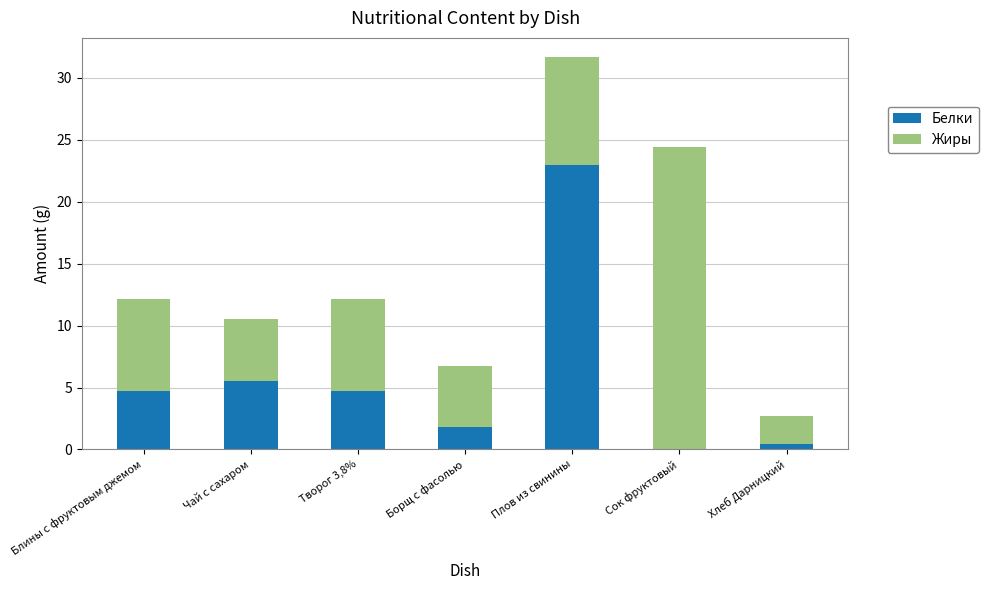

Where is Белки nearest to the value 11?

Чай с сахаром